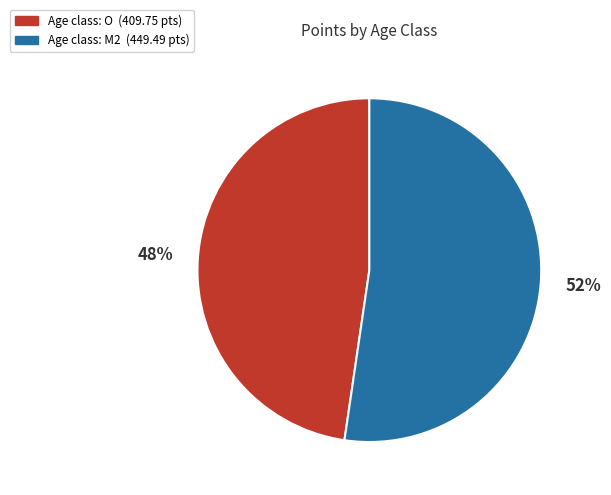

To the nearest percent, what is the average slice percentage?

50%